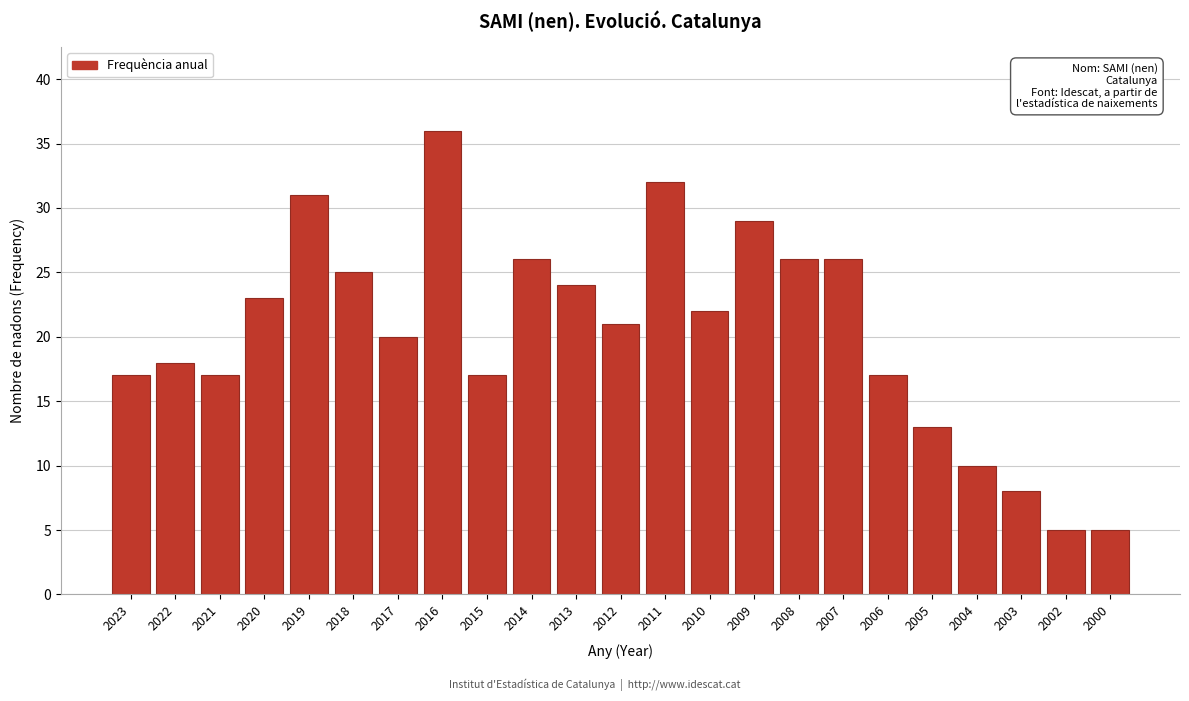

Reading left to right, what are all the values shown in this chart?

2023=17	2022=18	2021=17	2020=23	2019=31	2018=25	2017=20	2016=36	2015=17	2014=26	2013=24	2012=21	2011=32	2010=22	2009=29	2008=26	2007=26	2006=17	2005=13	2004=10	2003=8	2002=5	2000=5